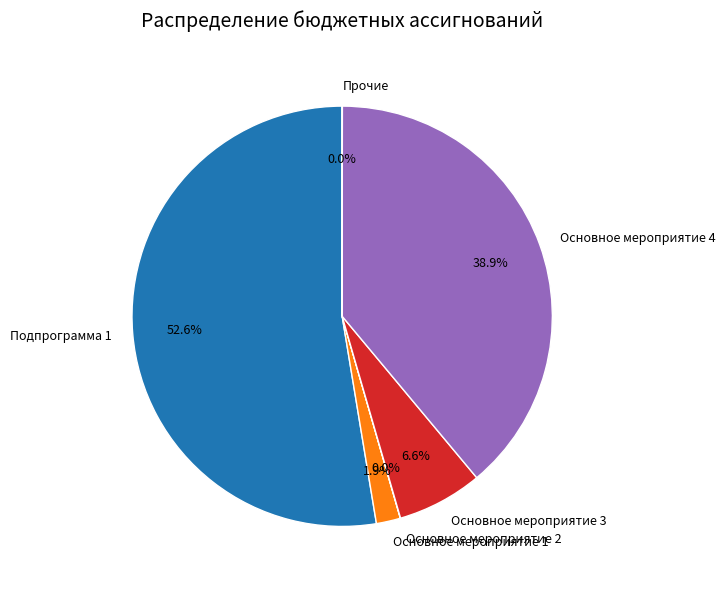

Which has a higher value, Основное мероприятие 1 or Подпрограмма 1?

Подпрограмма 1